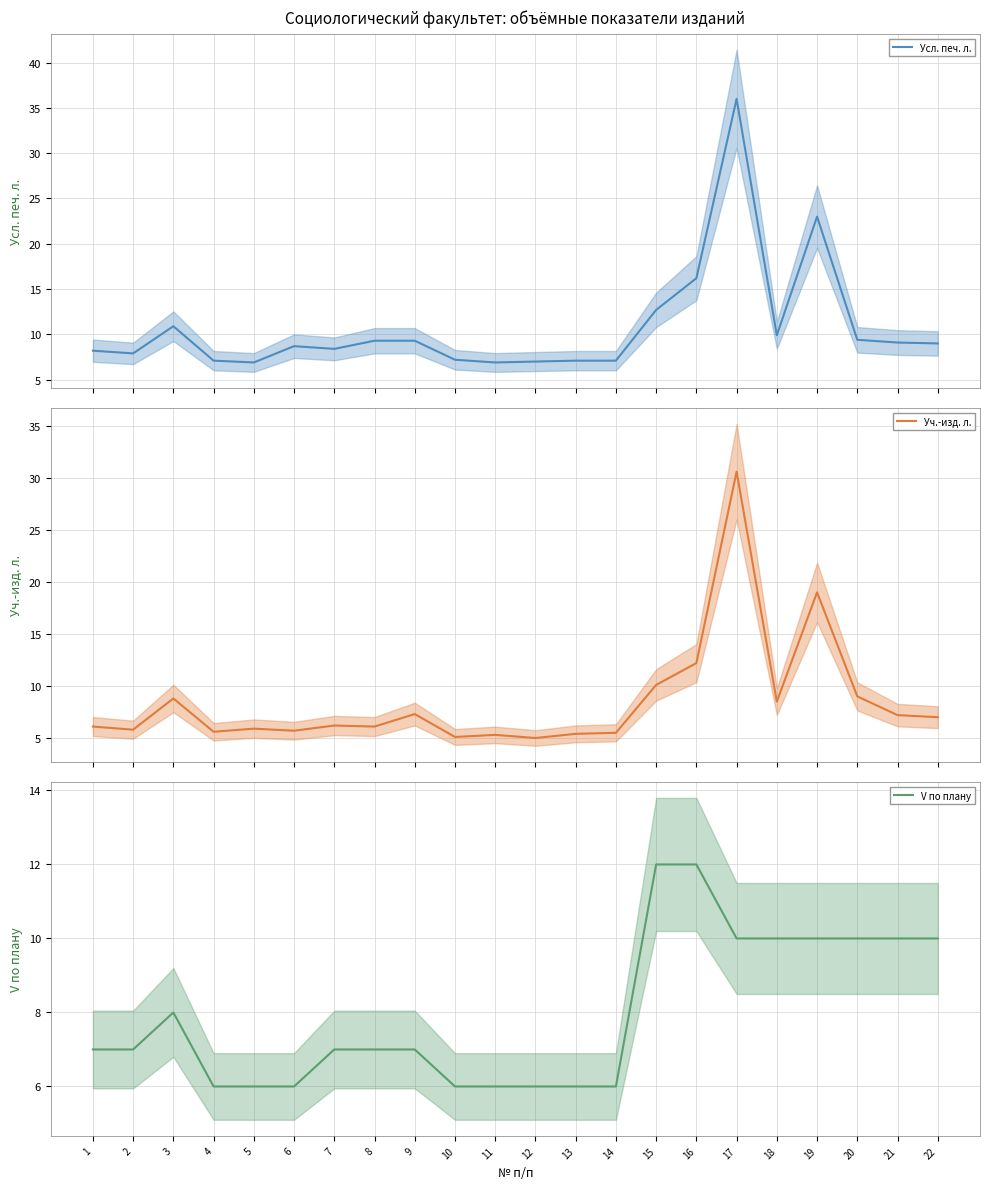

True or false: V по плану and Уч.-изд. л. cross at least once.

True